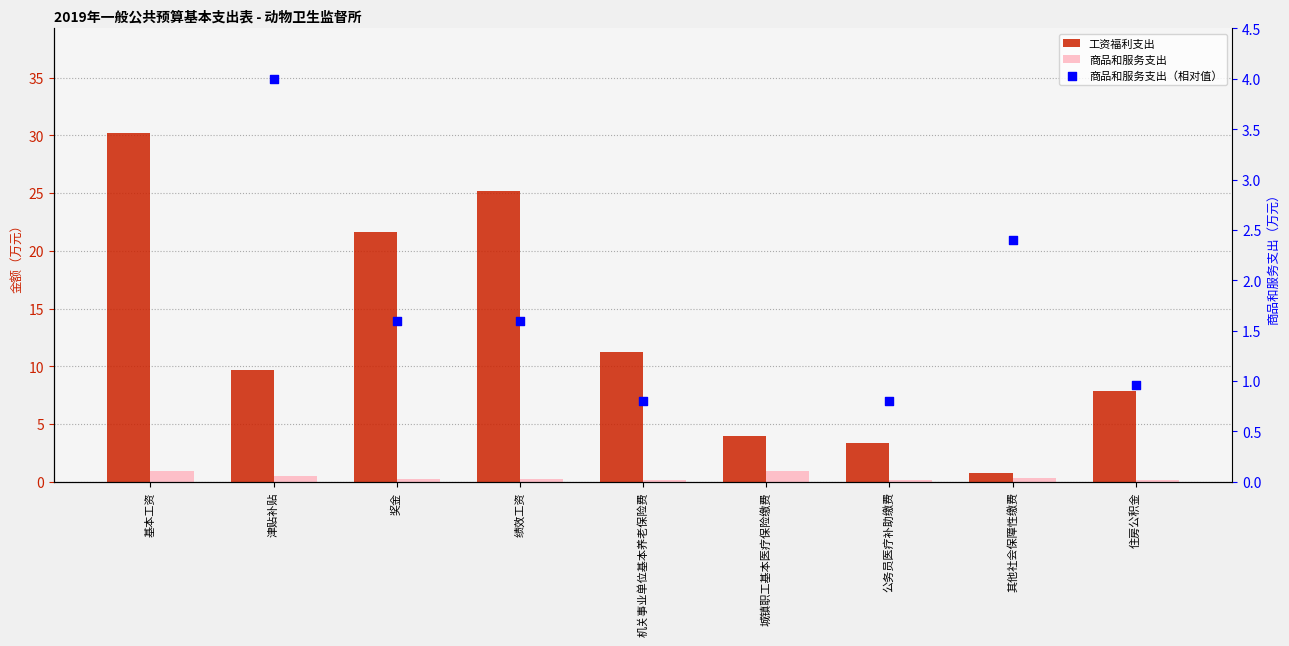

Which series has the widest spread of Y values?

工资福利支出